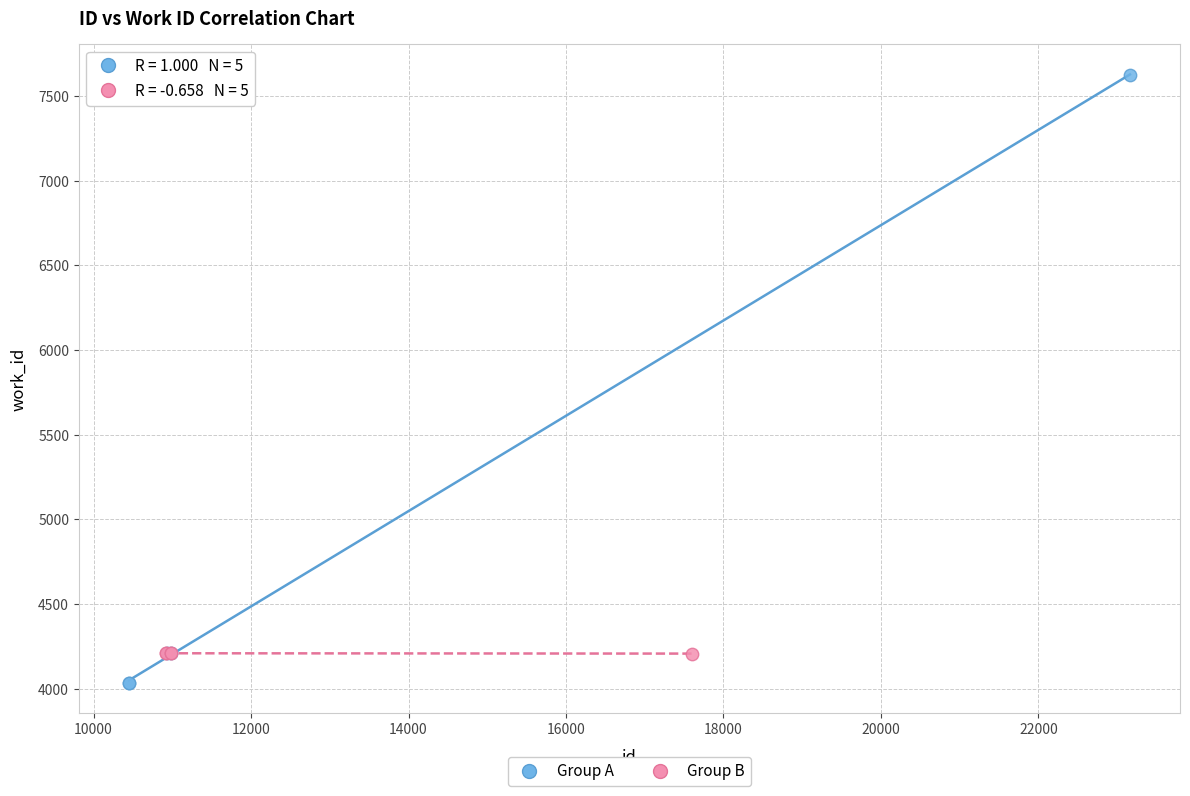

Which series has the widest spread of Y values?

Group A